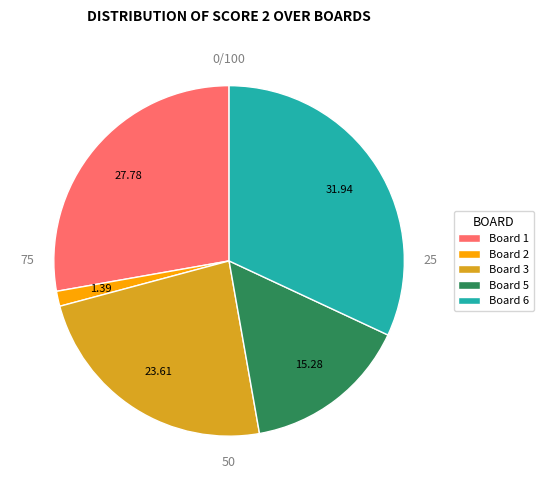

Rank the categories by value from highest to lowest.

Board 6, Board 1, Board 3, Board 5, Board 2